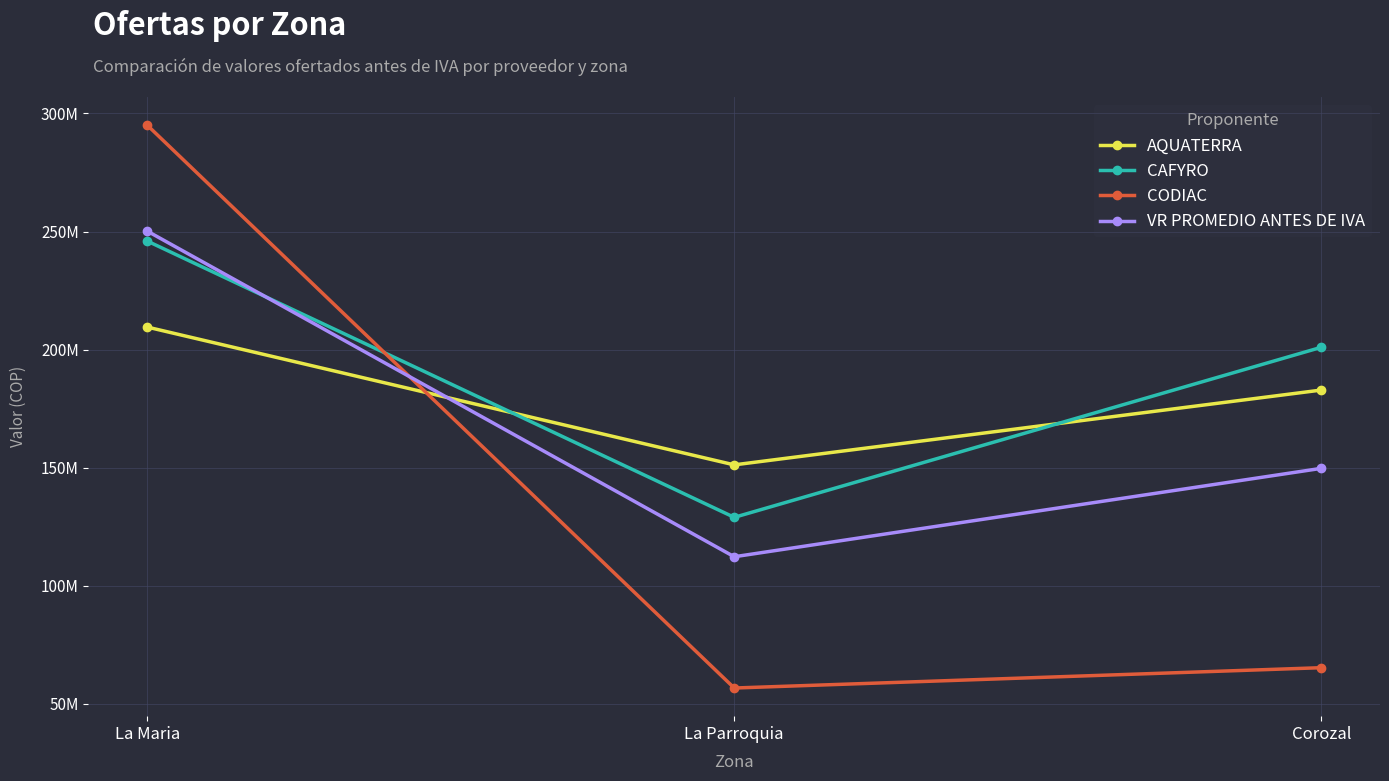

What is the approximate value of AQUATERRA at La Maria?

209571552.0